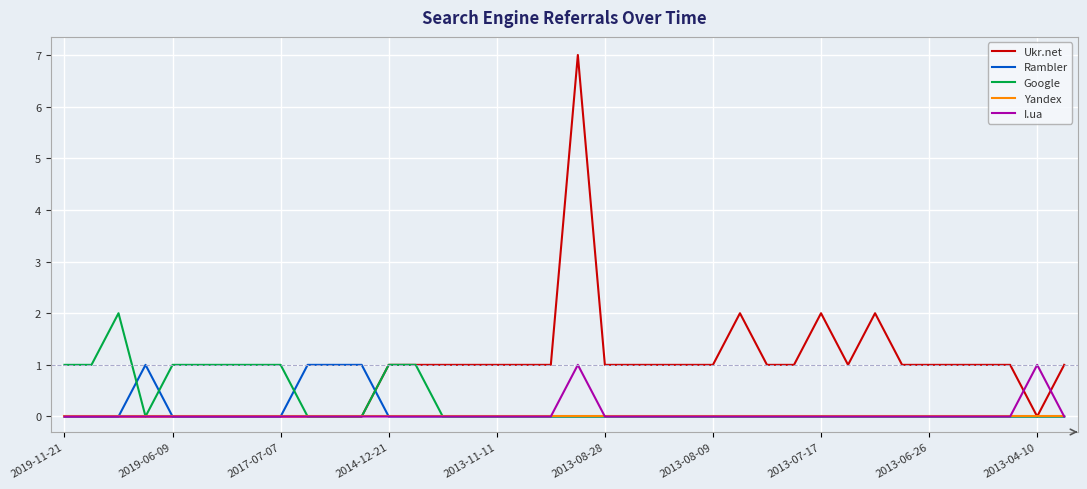

True or false: Rambler has more than 0 interior local peaks.

True